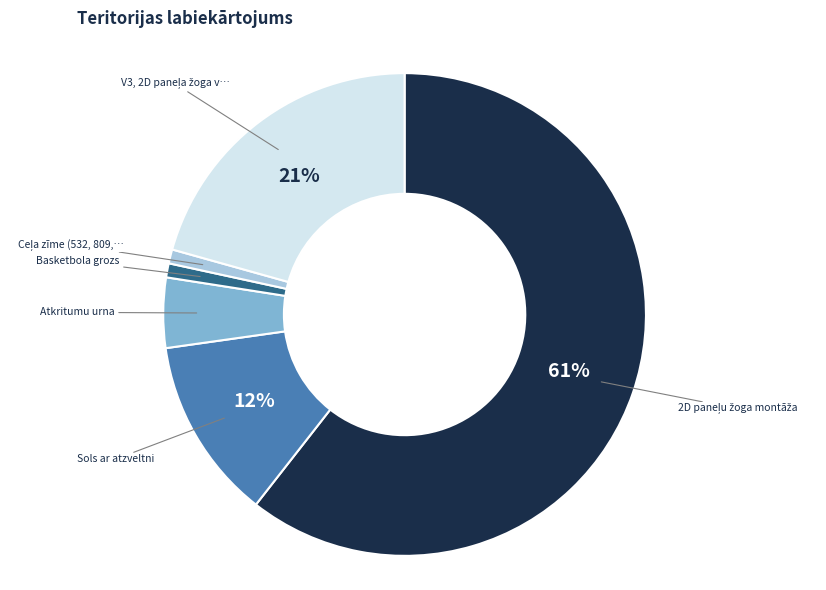

To the nearest percent, what is the average slice percentage?

17%